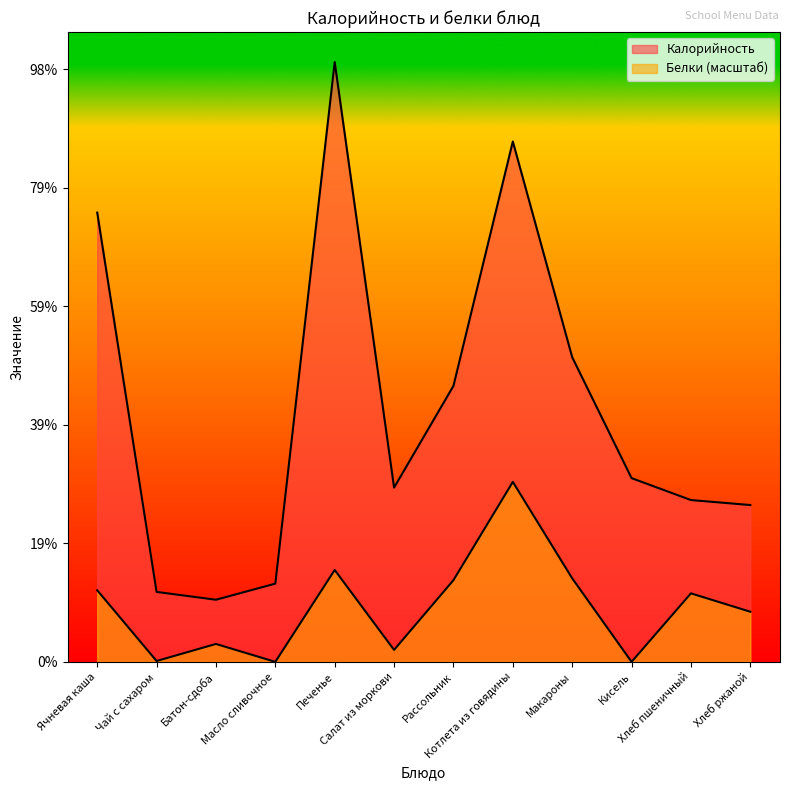

How many lines are shown in the chart?

2